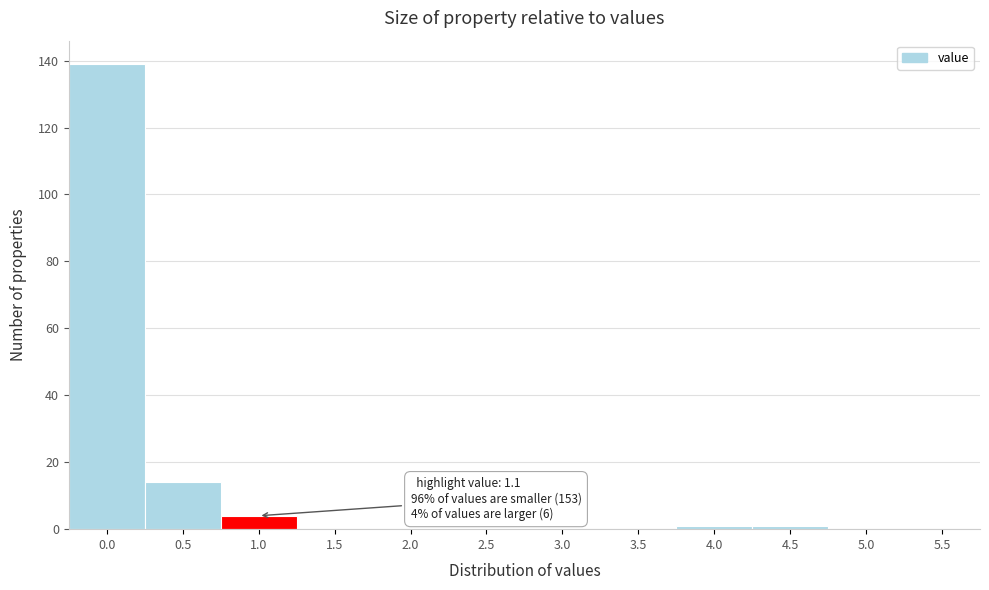

Reading left to right, list all the values displayed in this chart.

0.0=139	0.5=14	1.0=4	1.5=0	2.0=0	2.5=0	3.0=0	3.5=0	4.0=1	4.5=1	5.0=0	5.5=0